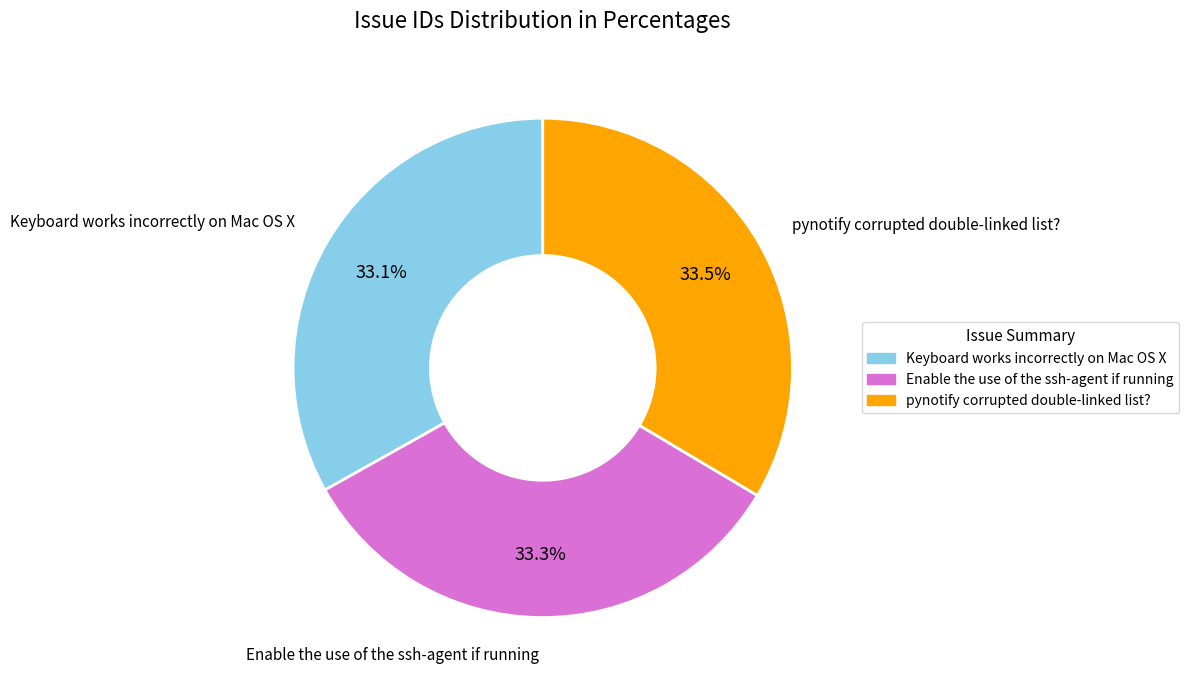

Approximately how many times larger is the value at pynotify corrupted double-linked list? compared to Enable the use of the ssh-agent if running?

1.0